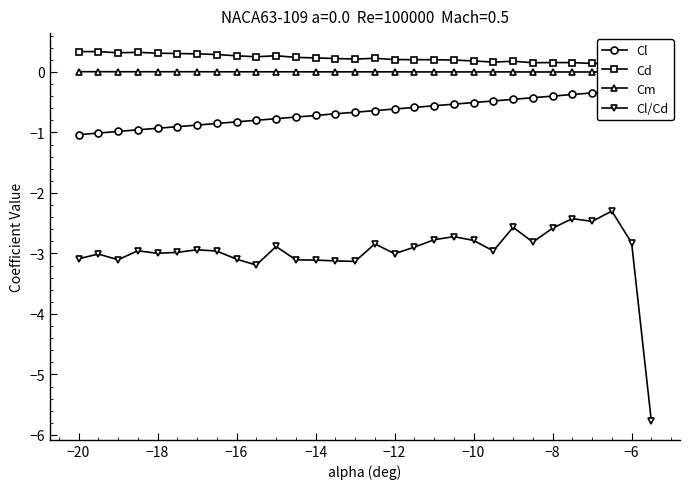

True or false: Cl/Cd has more than 0 interior local peaks.

True